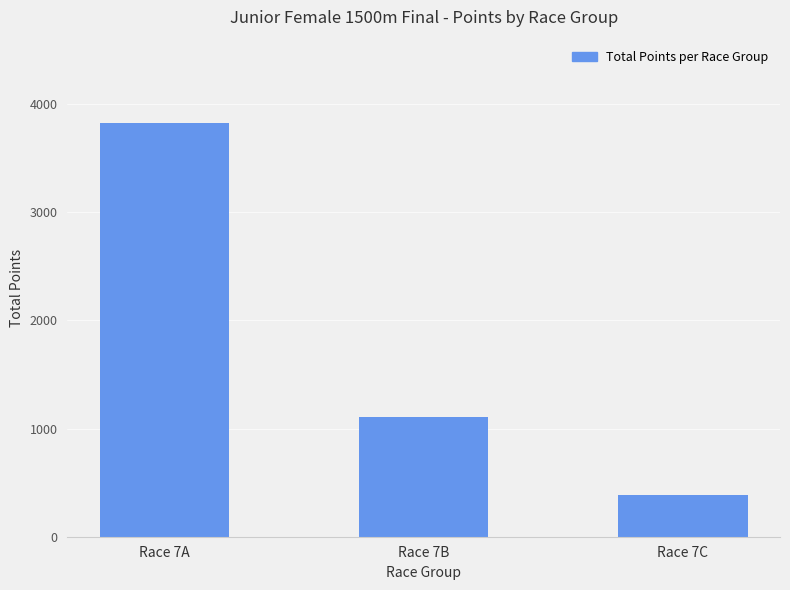

What is the change in value from Race 7A to Race 7C?

-3446